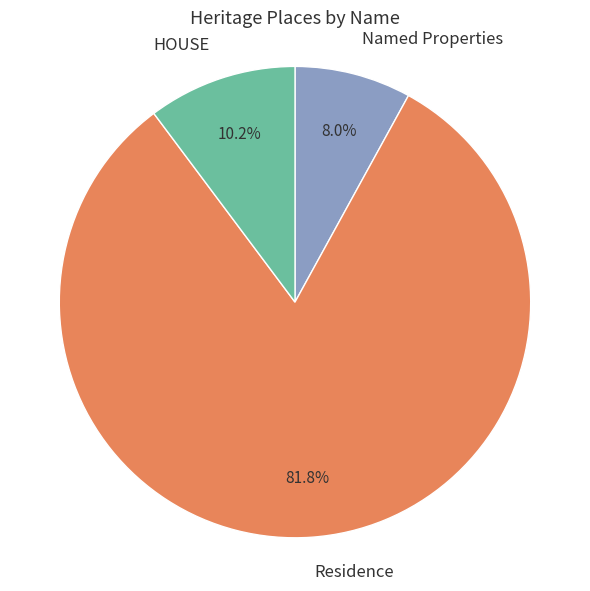

Rank the categories by value from lowest to highest.

Named Properties, HOUSE, Residence